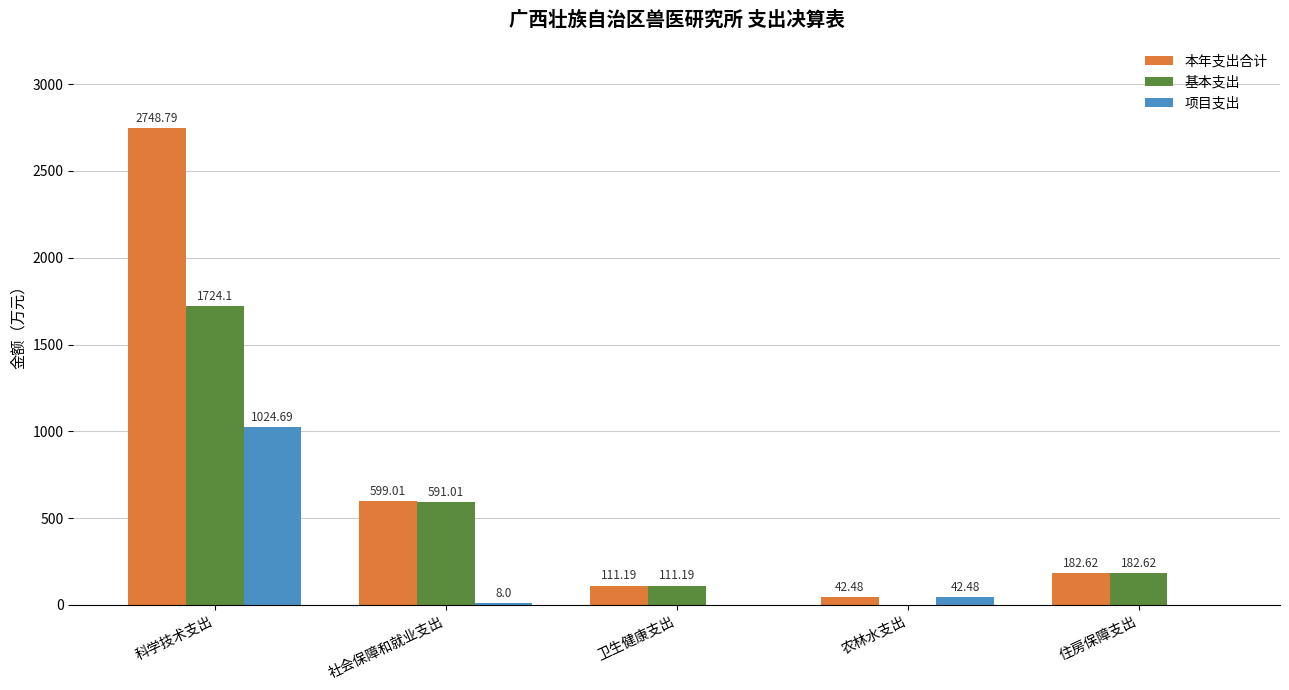

What is the sum of the 本年支出合计 values at 科学技术支出 and 社会保障和就业支出?

3347.8